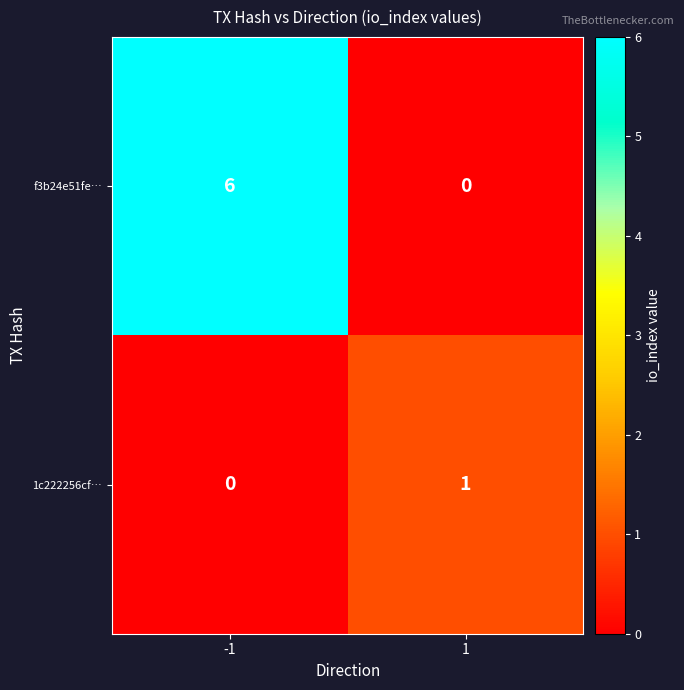

What is the average value of the f3b24e51fe… series?

3